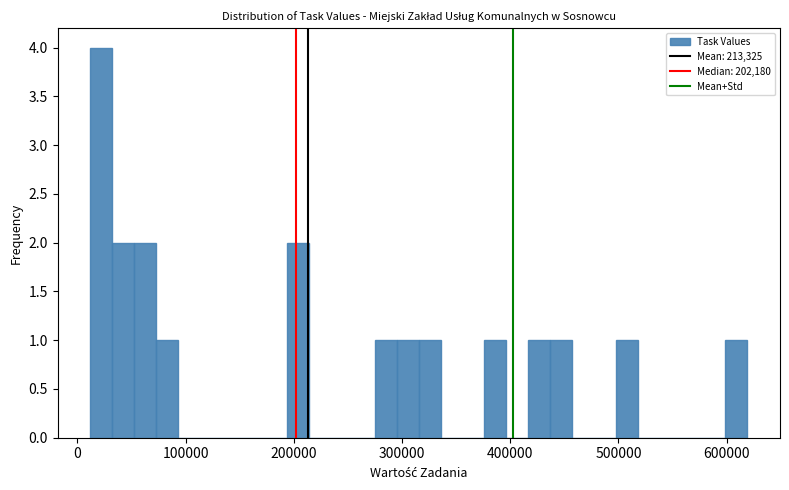

Read against the x-axis, roughly where is the centre of the tallest bar?

20000